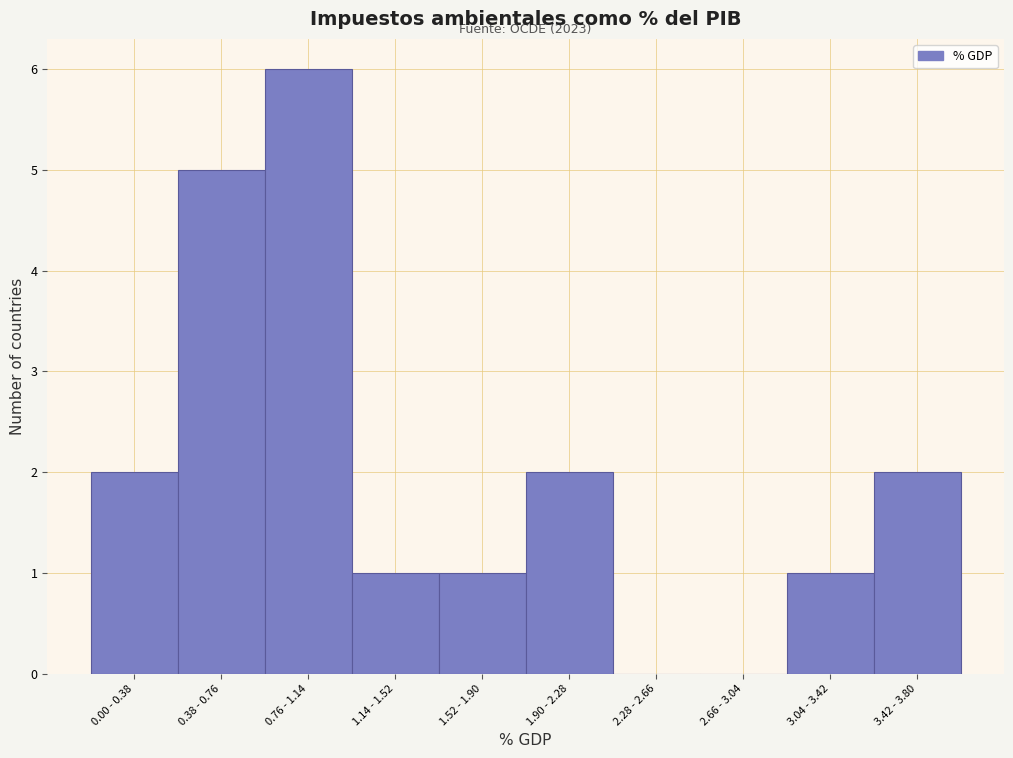

Reading left to right, list all the values displayed in this chart.

0.00 - 0.38=2	0.38 - 0.76=5	0.76 - 1.14=6	1.14 - 1.52=1	1.52 - 1.90=1	1.90 - 2.28=2	2.28 - 2.66=0	2.66 - 3.04=0	3.04 - 3.42=1	3.42 - 3.80=2